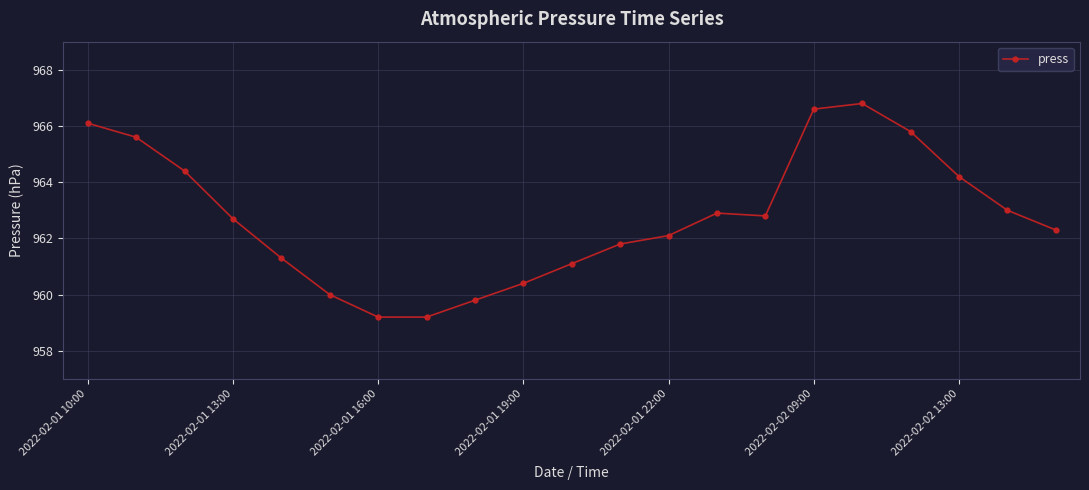

Does the chart have visible grid lines?

Yes